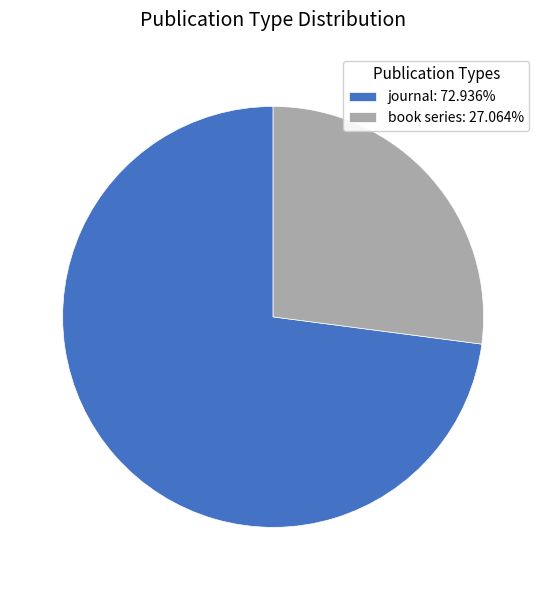

Which category has the biggest portion of the pie?

journal